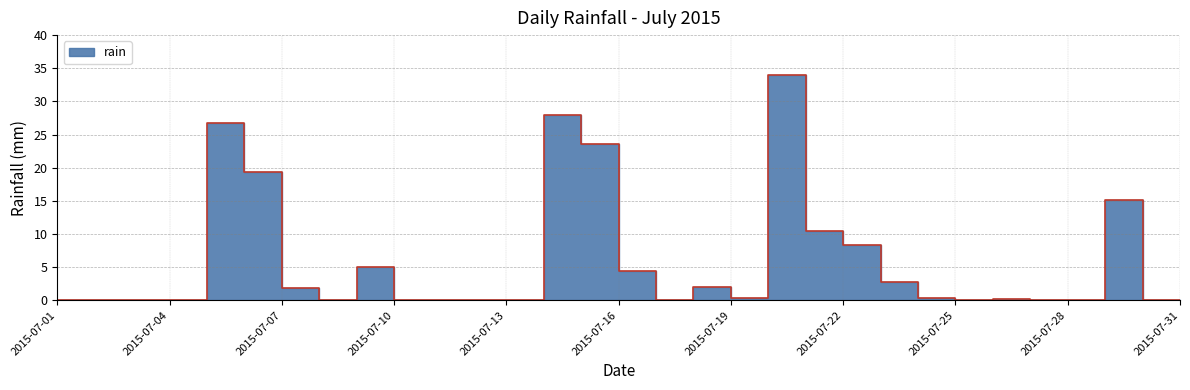

What is the difference between the maximum and second lowest values?

34.0